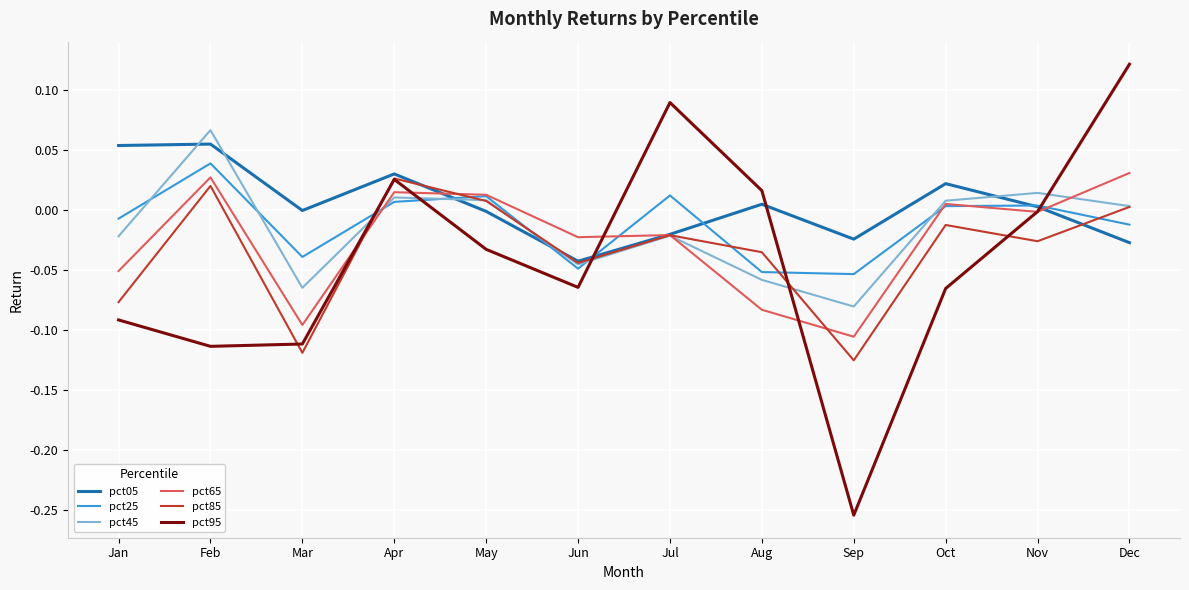

Which series has the largest total across all categories?

pct05